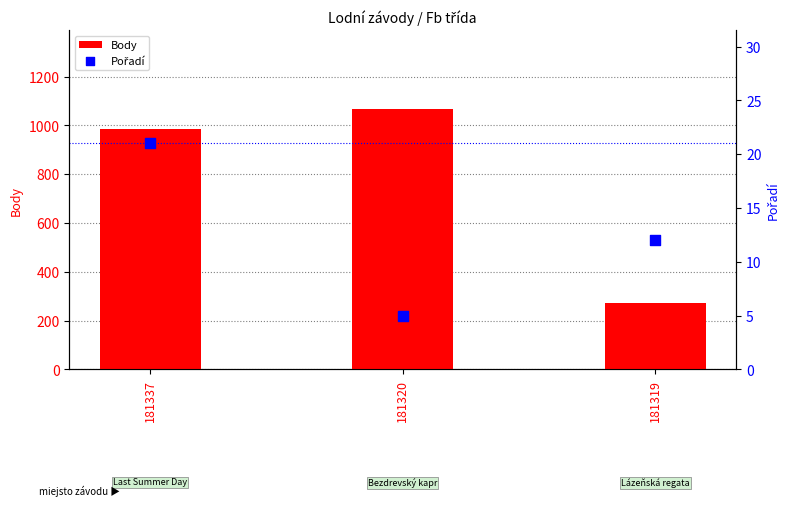

What are all the series names shown in the legend?

Body, Pořadí